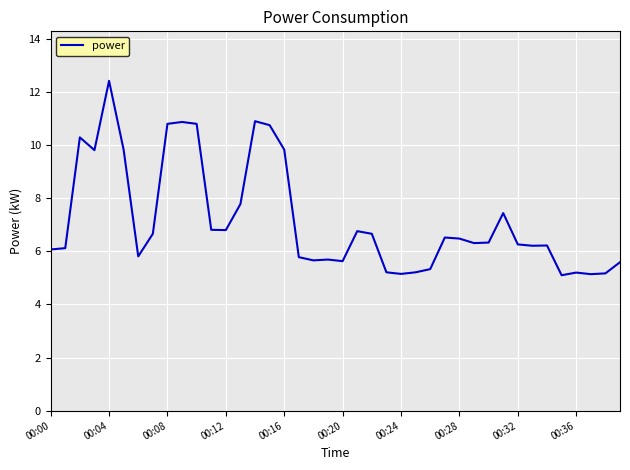

Count the number of categories in the chart.

40